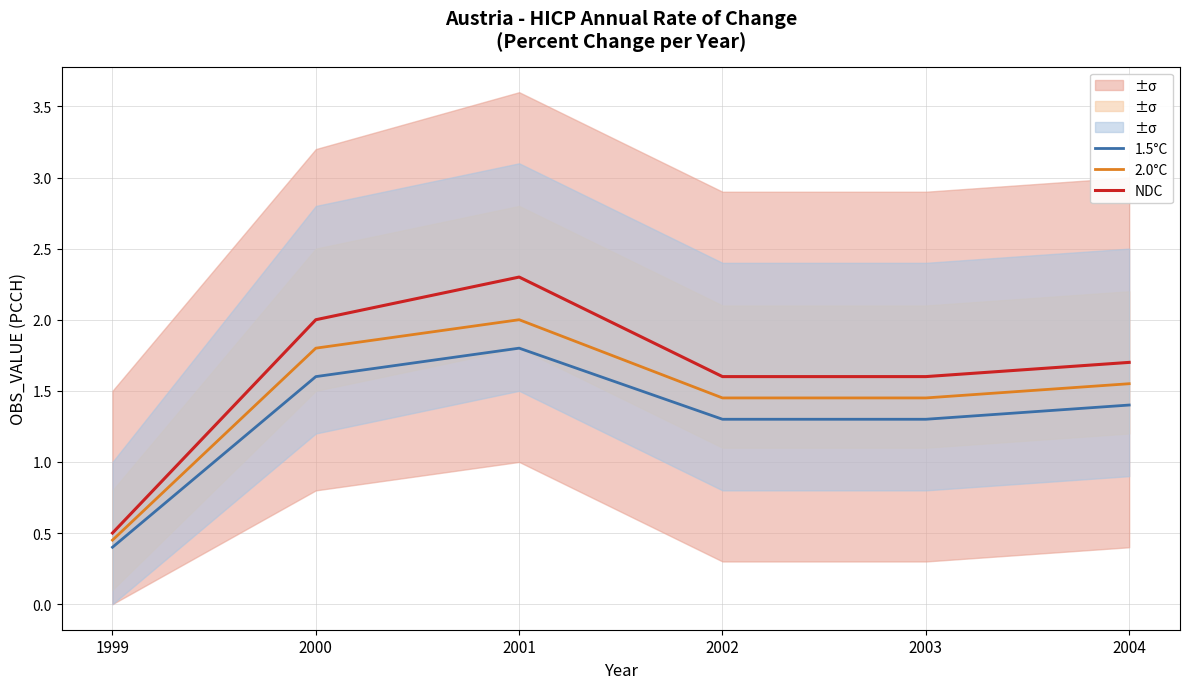

Rank the series by their average value, from highest to lowest.

NDC, 2.0°C, 1.5°C